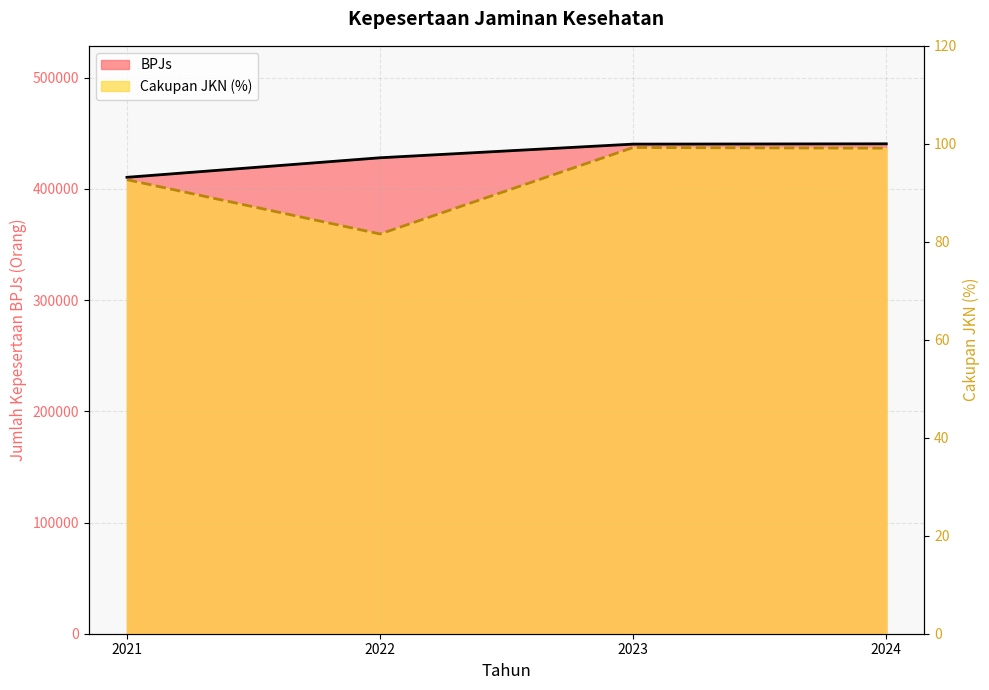

How many values in the Cakupan JKN (%) series exceed 99?

2